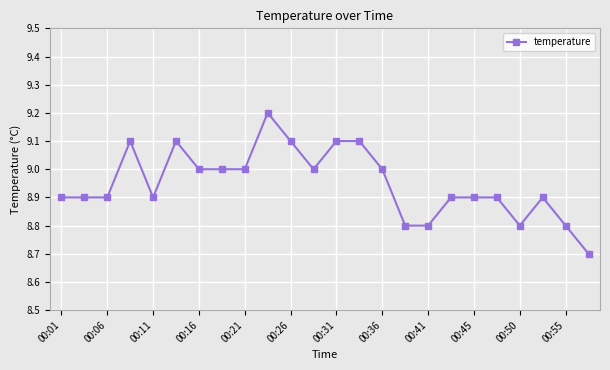

What is the value of the 1st point from the left?

8.9